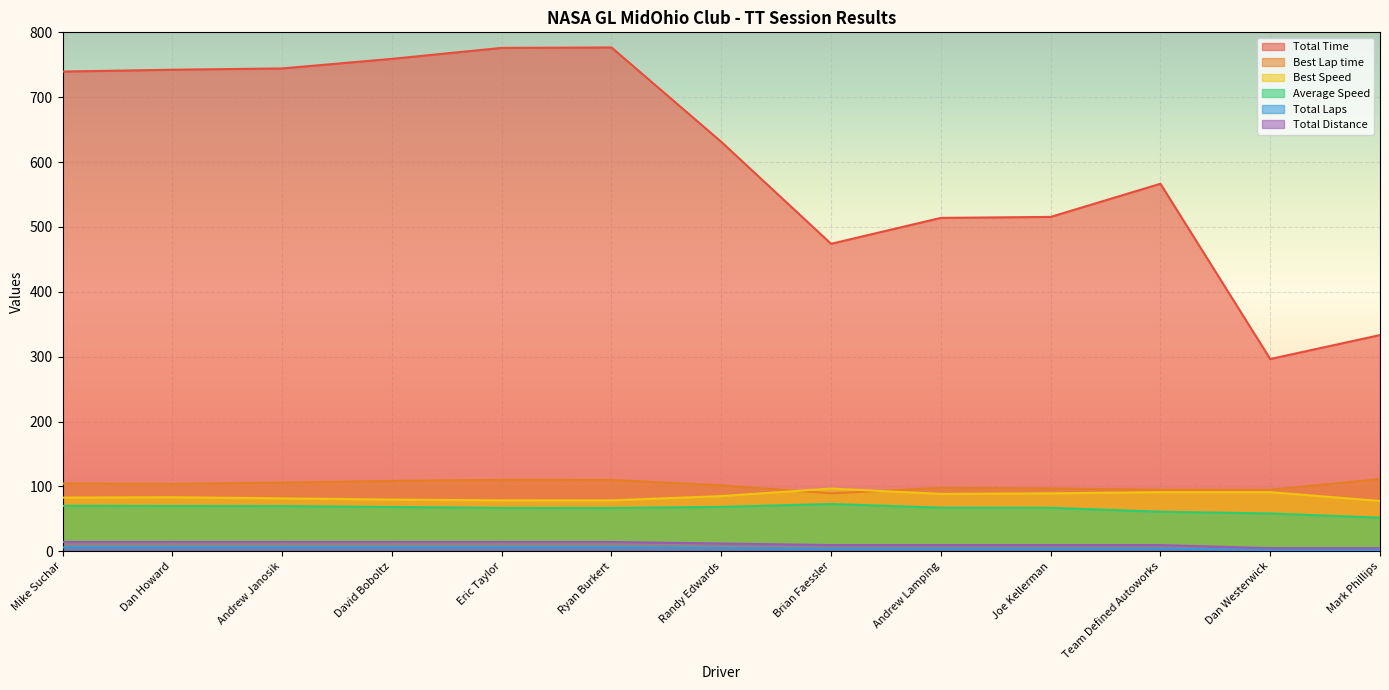

What is the maximum value shown in the chart?

776.7